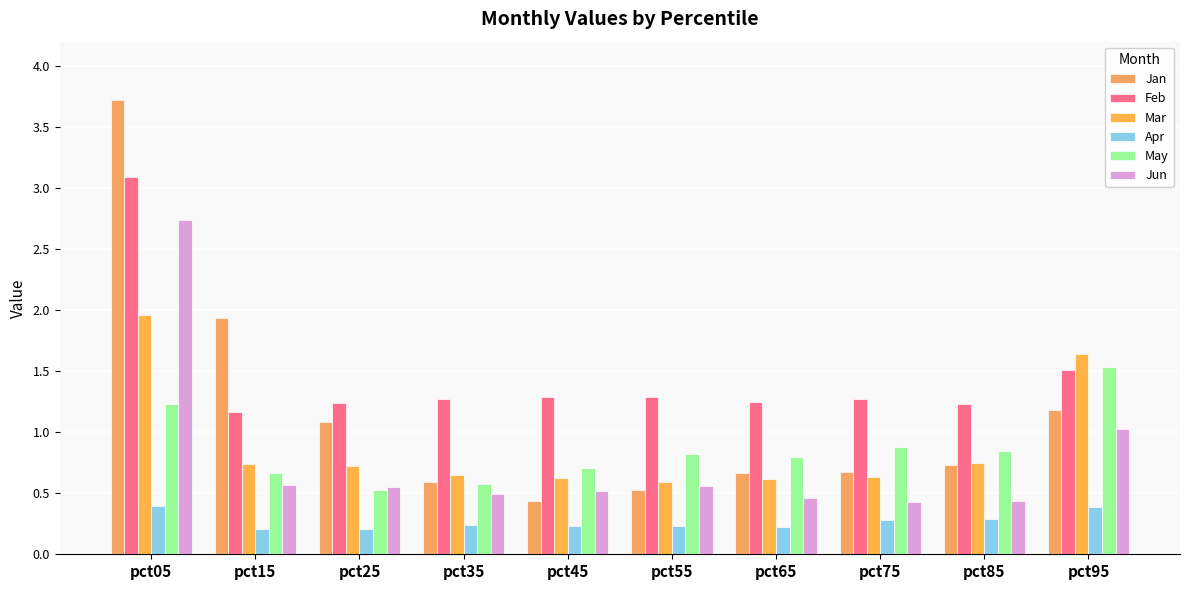

What is the difference between the highest and lowest values at pct15?

1.7